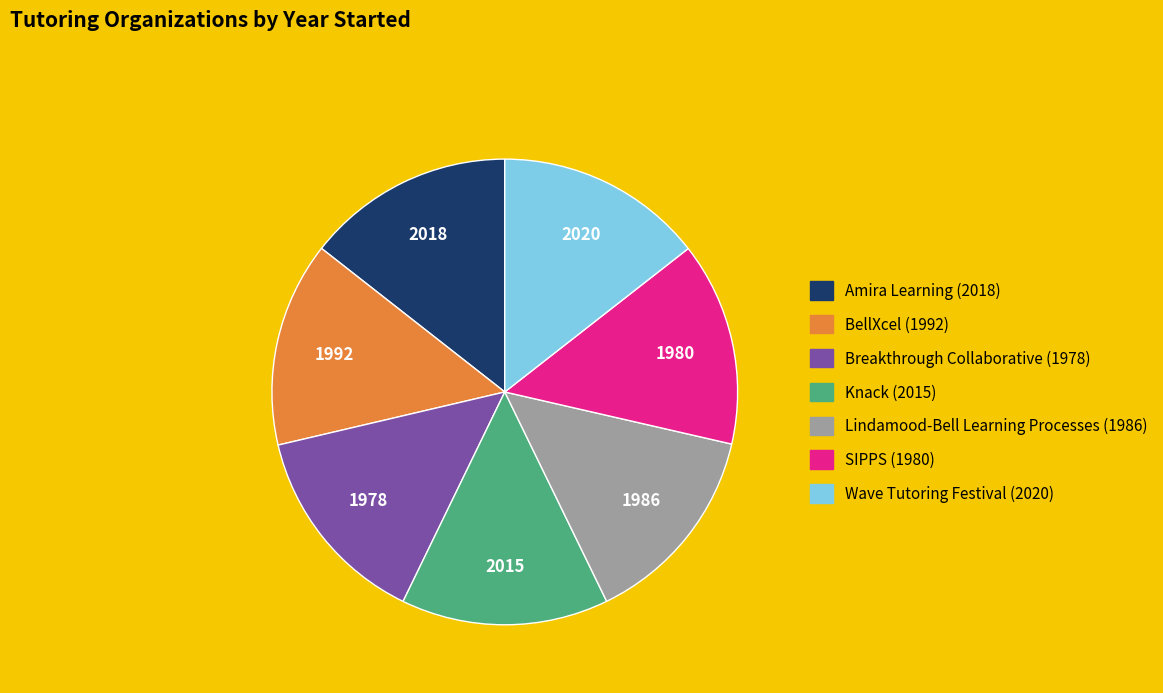

The BellXcel slice represents 24% of the pie. True or false?

False